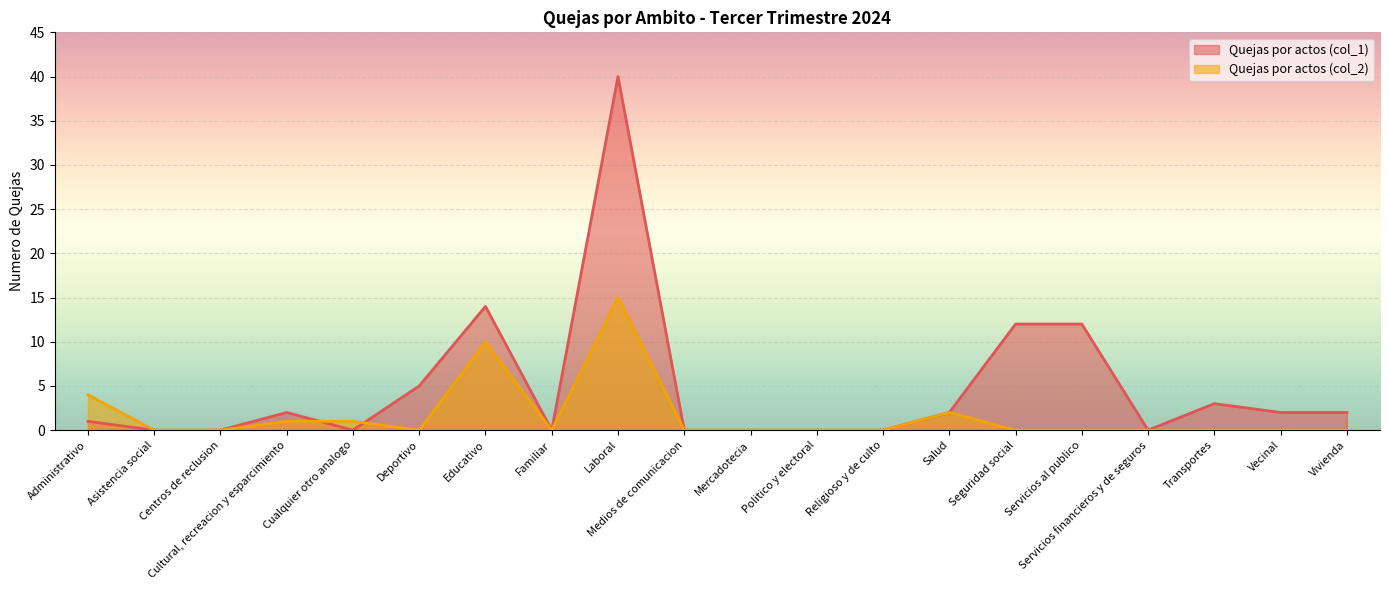

Which series has the largest range (max minus min)?

Quejas por actos (col_1)